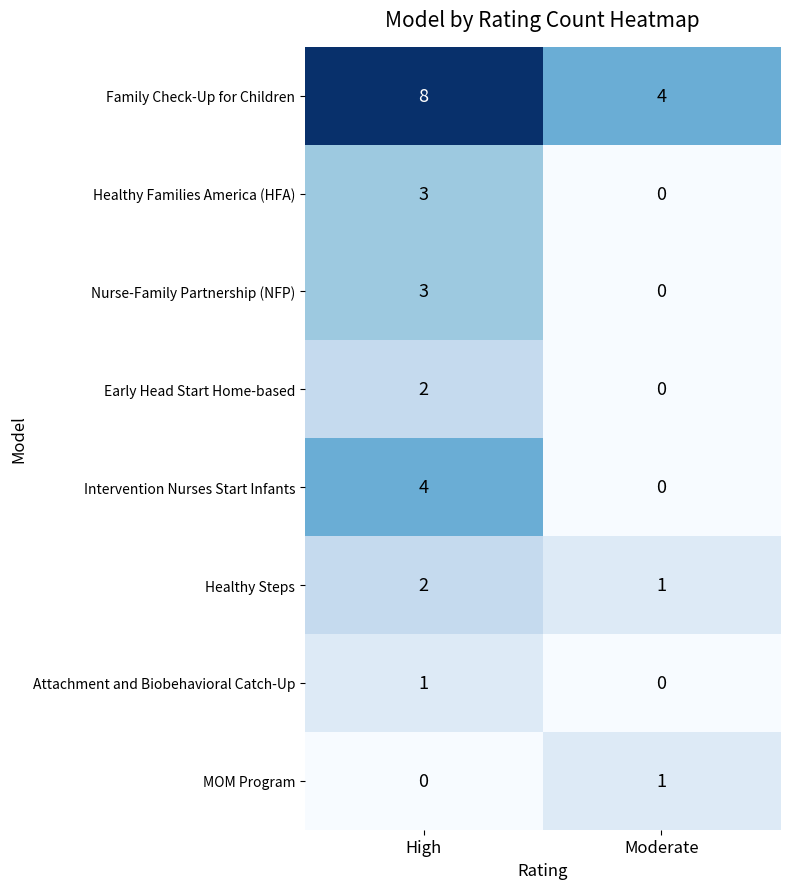

What is the maximum value for Nurse-Family Partnership (NFP)?

3